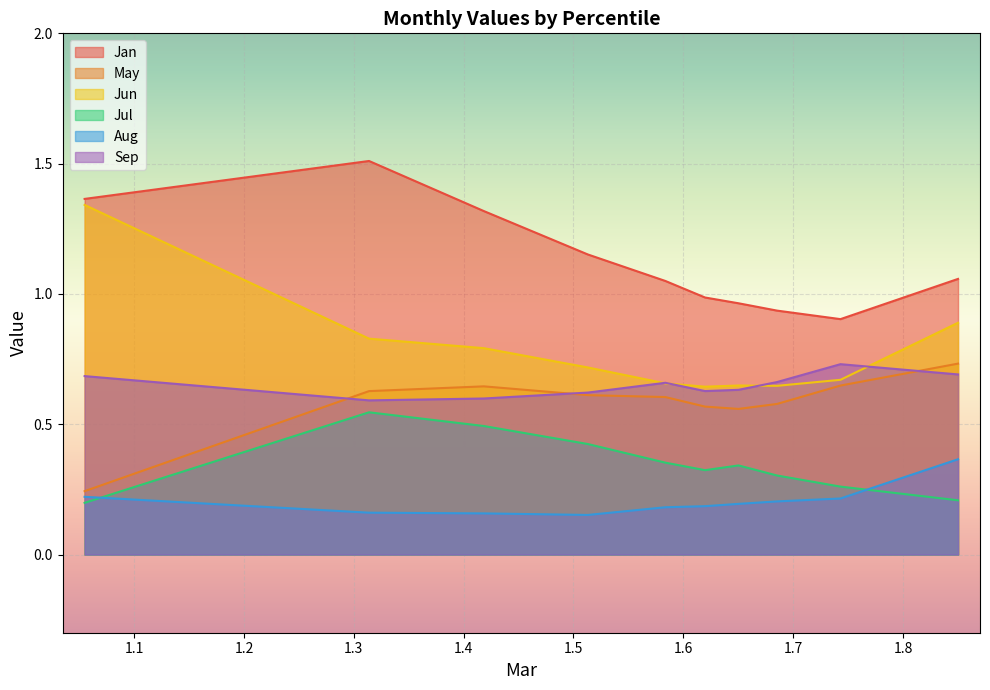

True or false: Jan and Jun cross at least once.

False